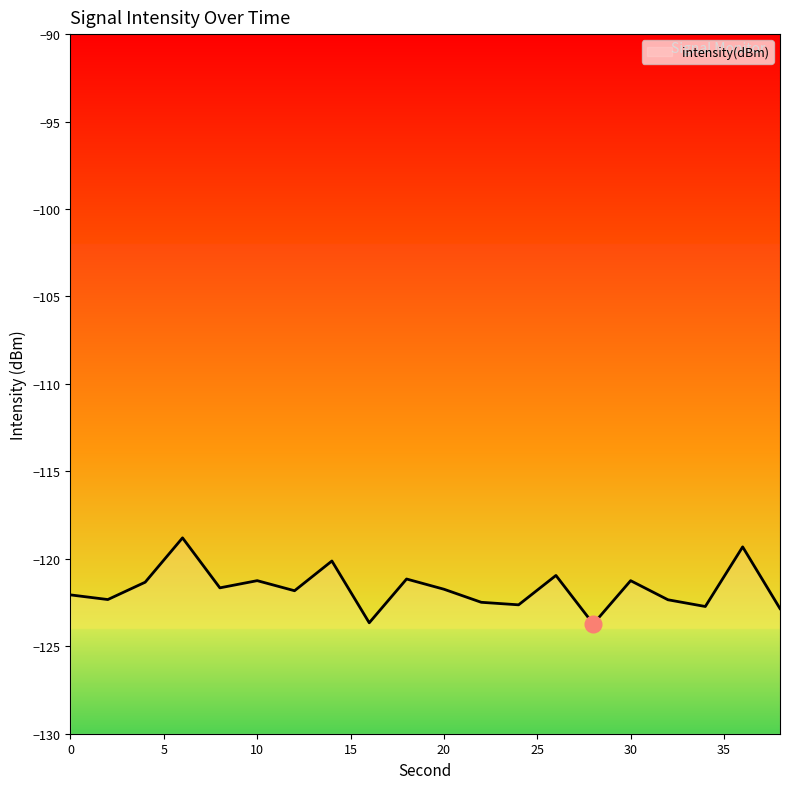

Reading left to right, extract all data points from this chart.

-122.1	-122.3	-121.3	-118.8	-121.7	-121.2	-121.8	-120.1	-123.7	-121.2	-121.7	-122.5	-122.6	-121.0	-123.7	-121.2	-122.3	-122.7	-119.3	-122.8